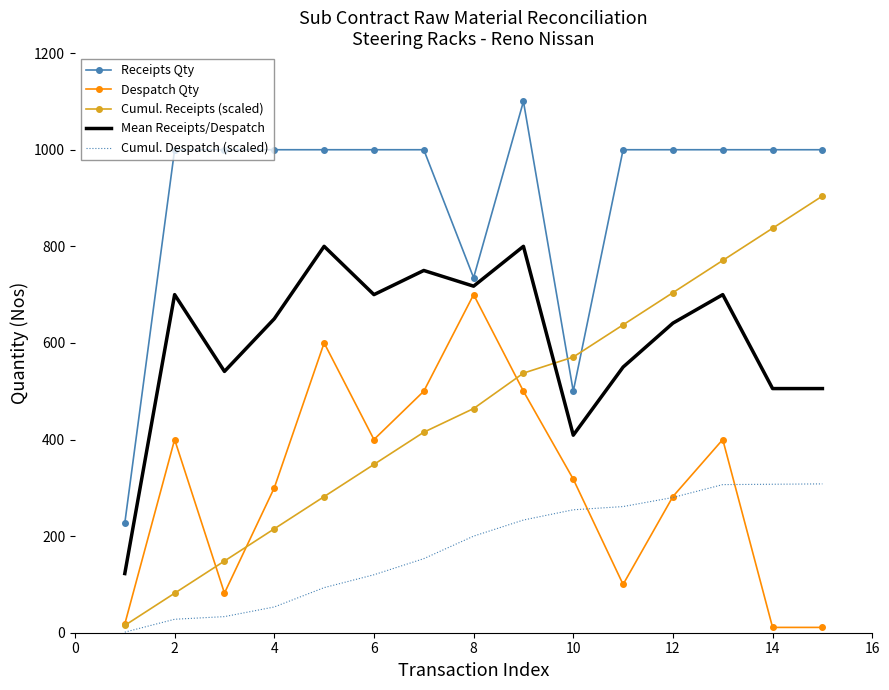

What is the greatest value displayed?

1100.0